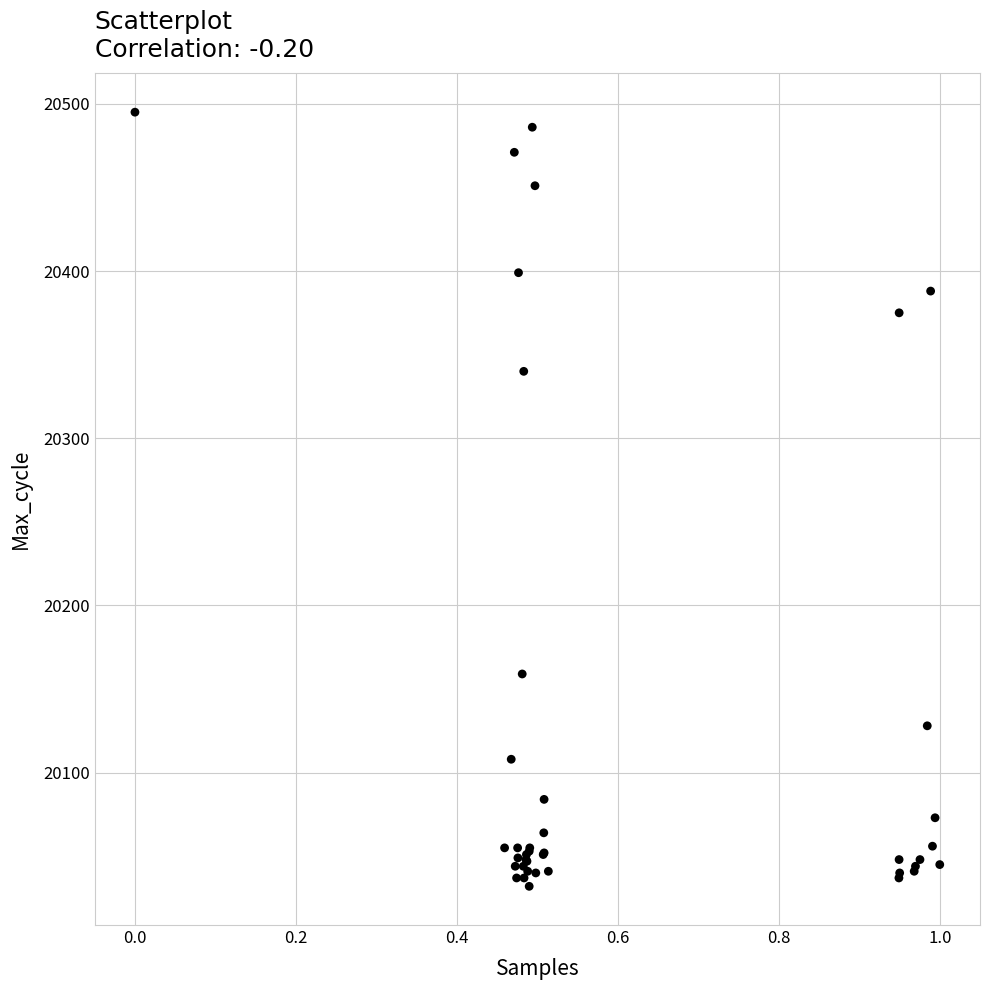

What Y value in the scatter plot is closest to 20263?

20340